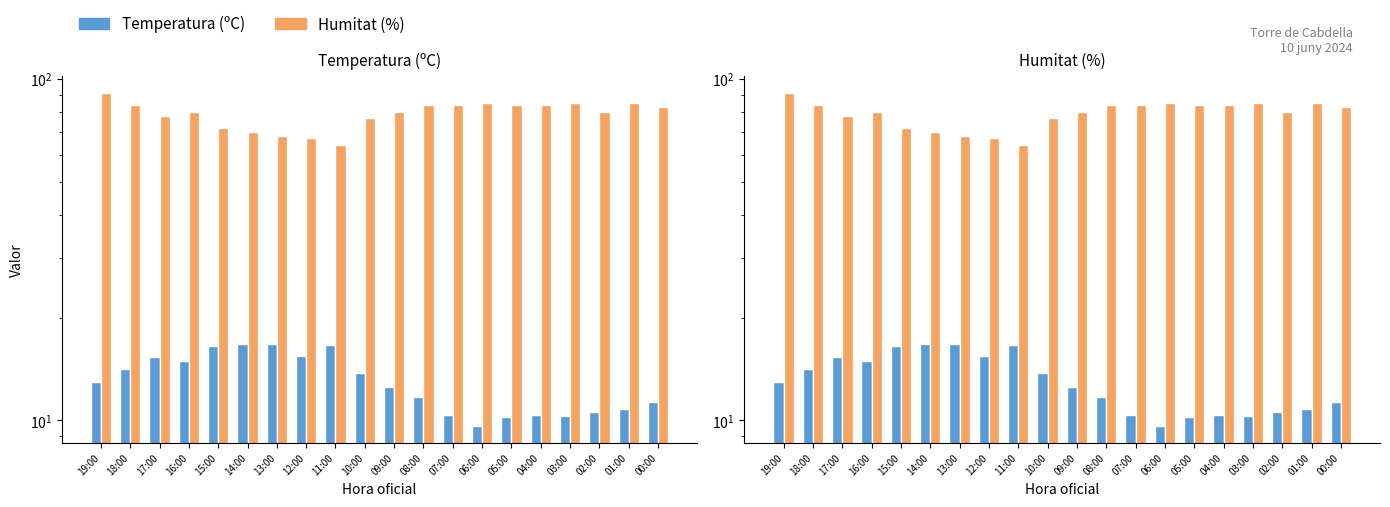

What position from the right is 13:00?

14